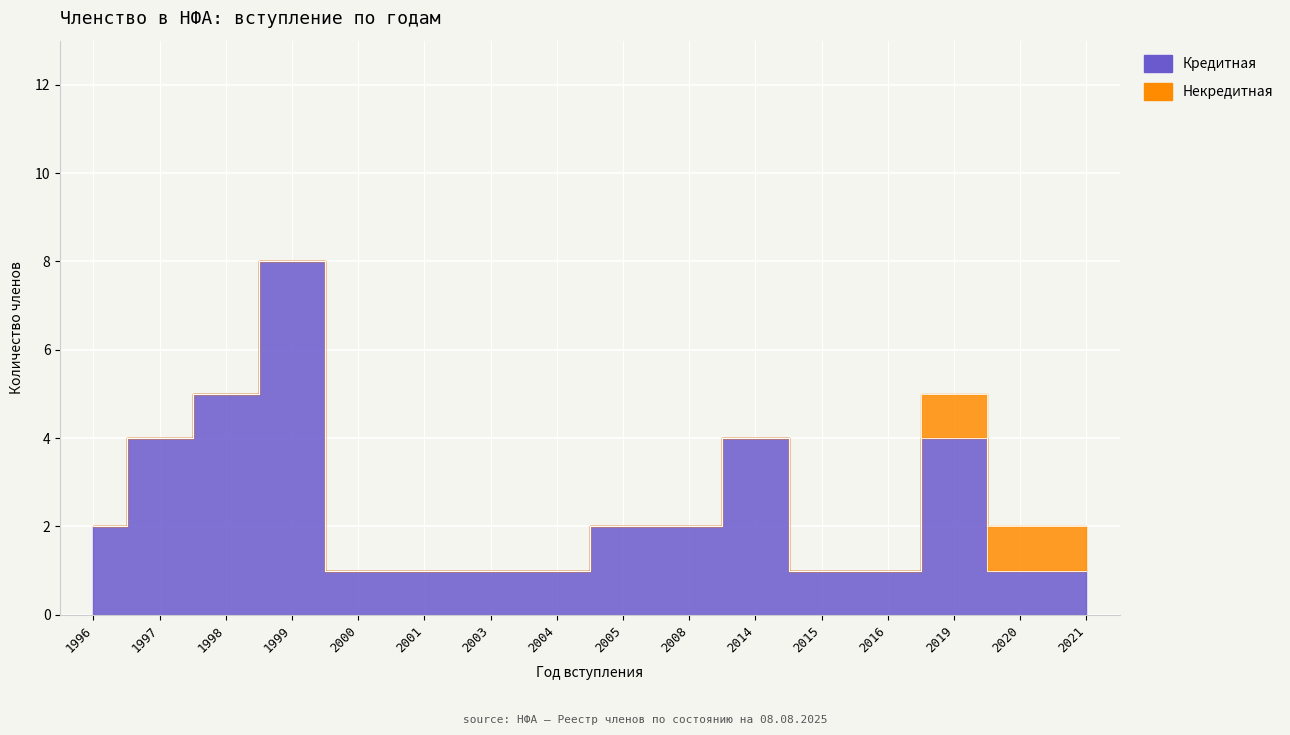

What is the ratio of the value at 2004 to the value at 2003?

1.0